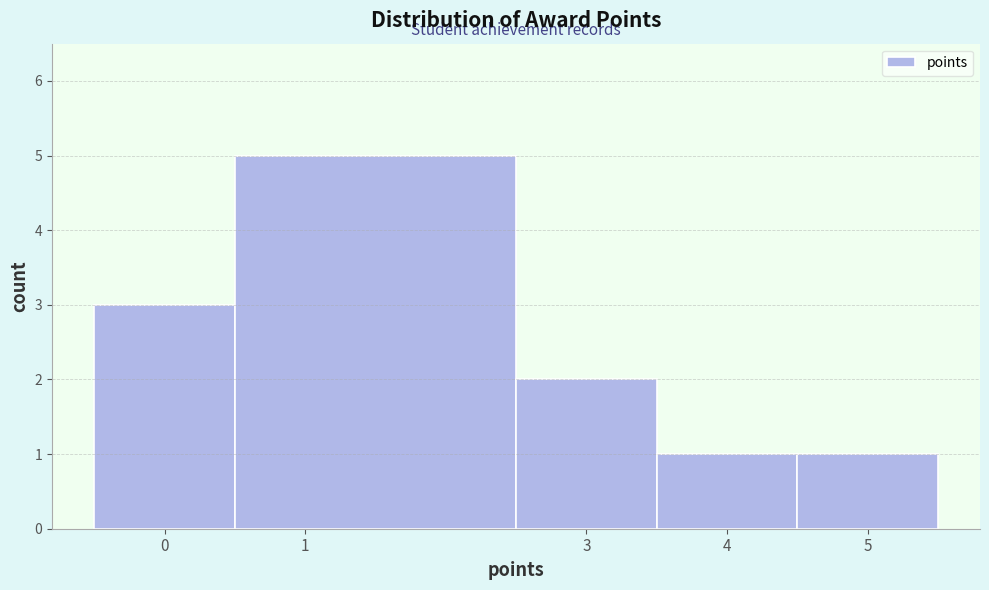

How tall is the bar that spans 4.5 to 5.5 on the x-axis? The values are not printed on the chart, so give them approximately, as read against the axis.

1